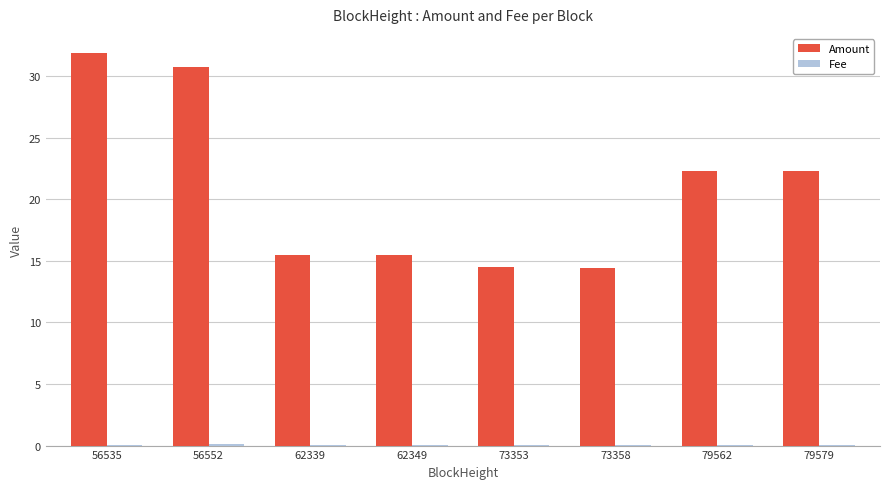

What is the maximum value shown in the chart?

31.8